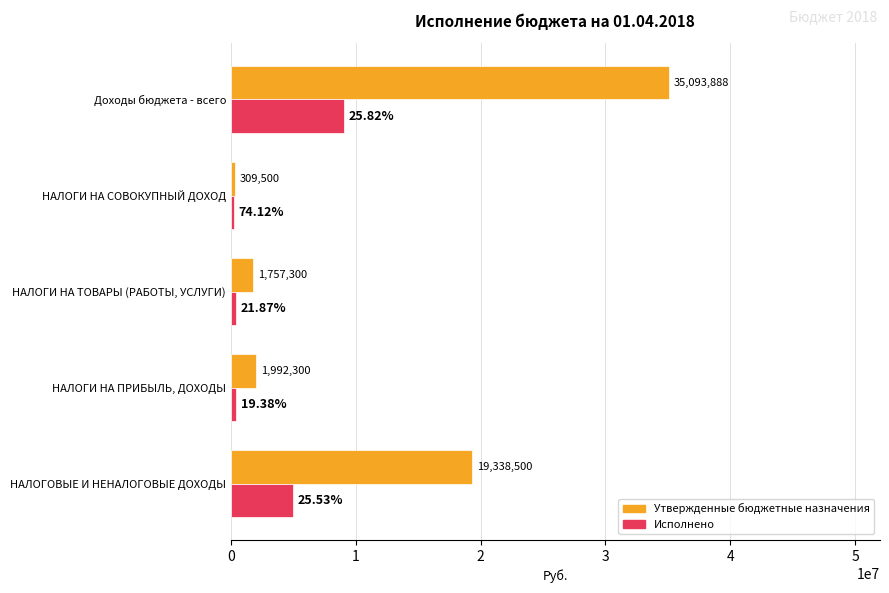

Is the value of Утвержденные бюджетные назначения at Доходы бюджета - всего greater than the value of Исполнено at НАЛОГИ НА СОВОКУПНЫЙ ДОХОД?

Yes